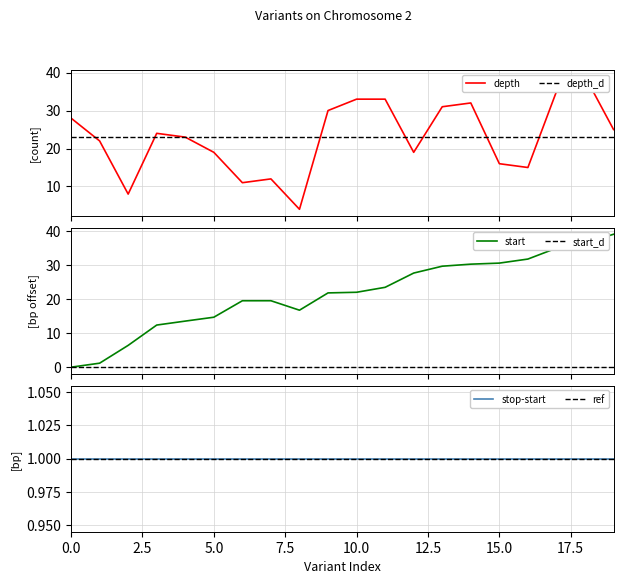

Between 110304486 and 110835344, which is larger?

110304486